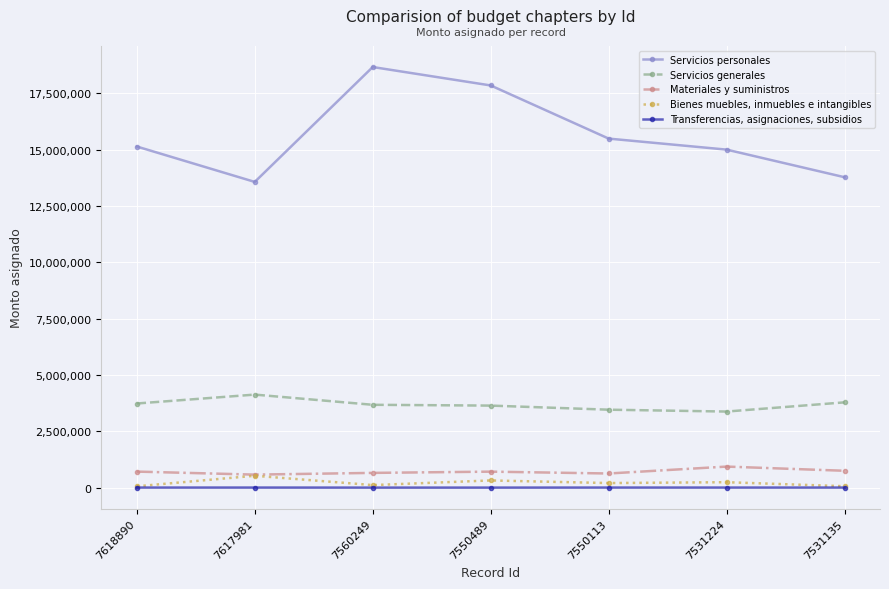

True or false: Servicios generales has more than 0 interior local peaks.

True